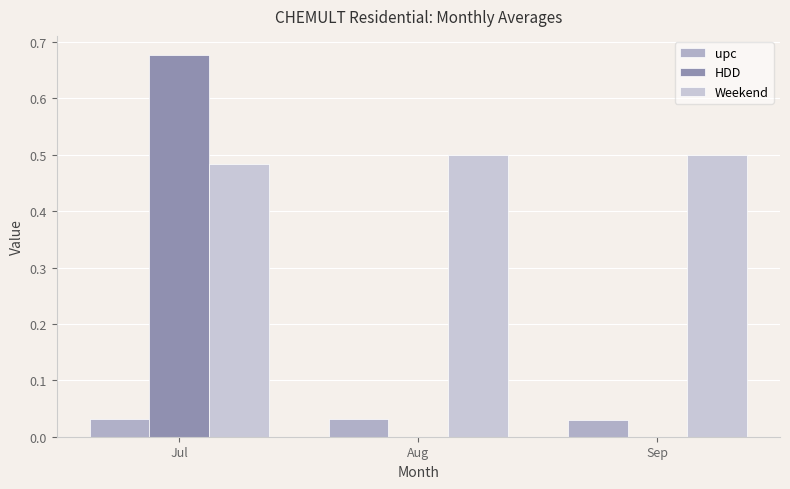

Are the bars horizontal?

No